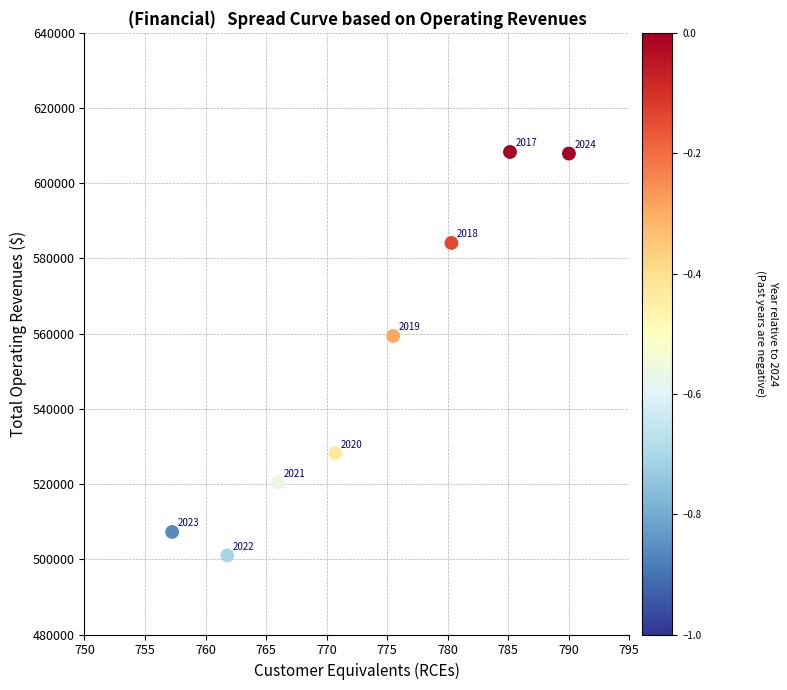

What Y value in the scatter plot is closest to 554679?

559400.6